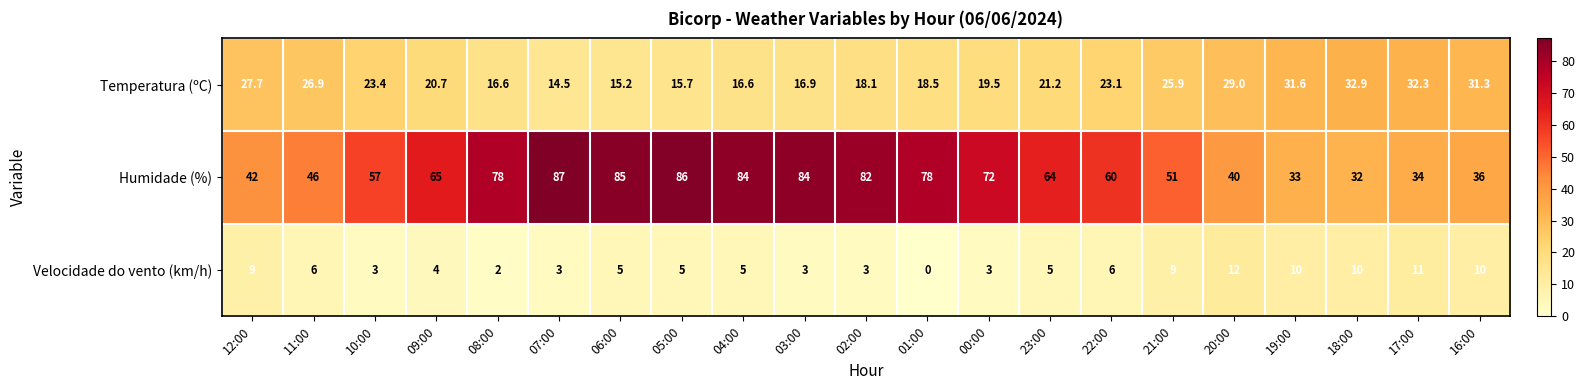

At which label does Humidade (%) first exceed 64?

09:00